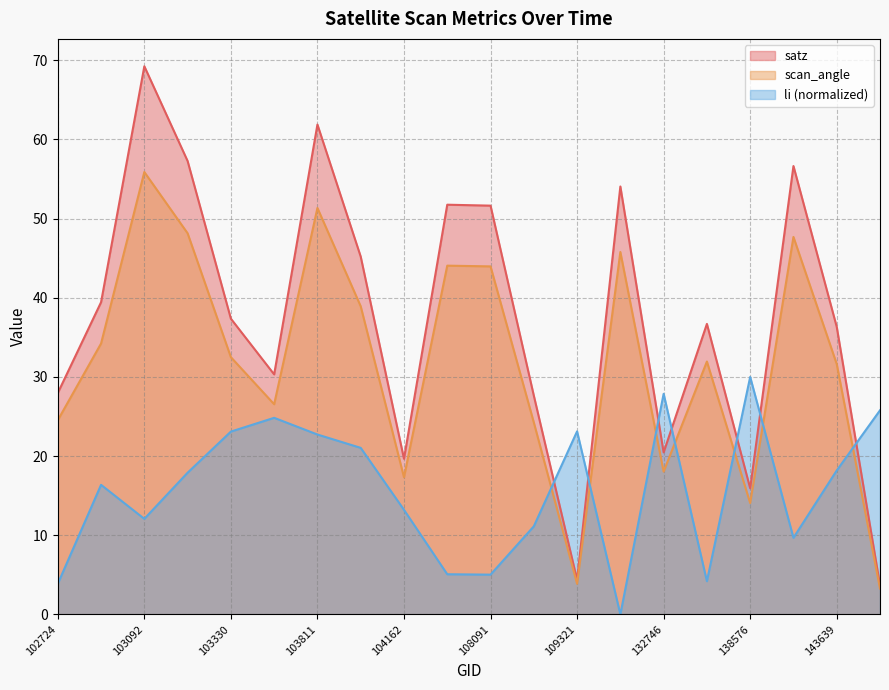

Between 102724 and 103330, which is larger?

103330